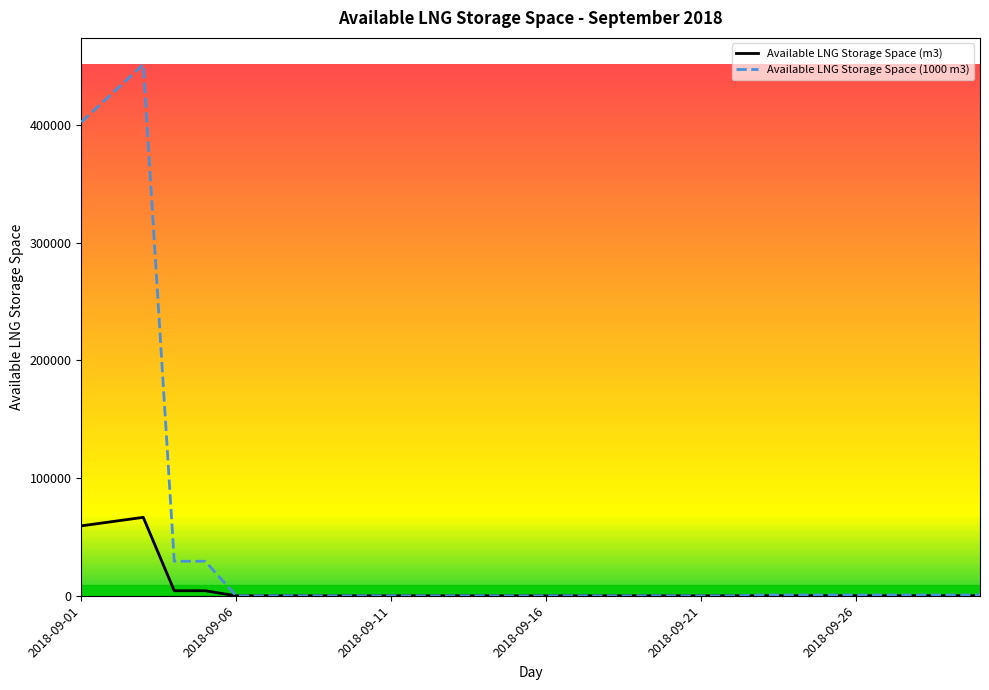

List the series in order of their peak value, highest first.

Available LNG Storage Space (1000 m3), Available LNG Storage Space (m3)